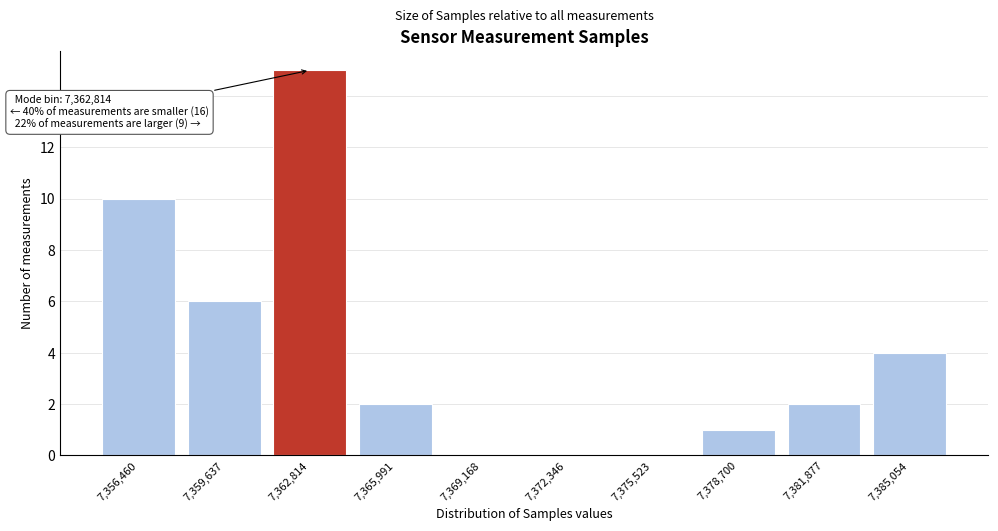

Reading left to right, extract all data points from this chart.

7,356,460=10	7,359,637=6	7,362,814=15	7,365,991=2	7,369,168=0	7,372,346=0	7,375,523=0	7,378,700=1	7,381,877=2	7,385,054=4